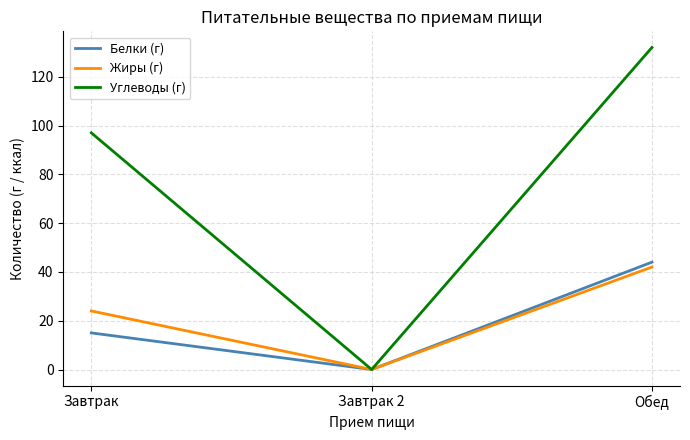

Does the chart display data point markers on the line(s)?

No